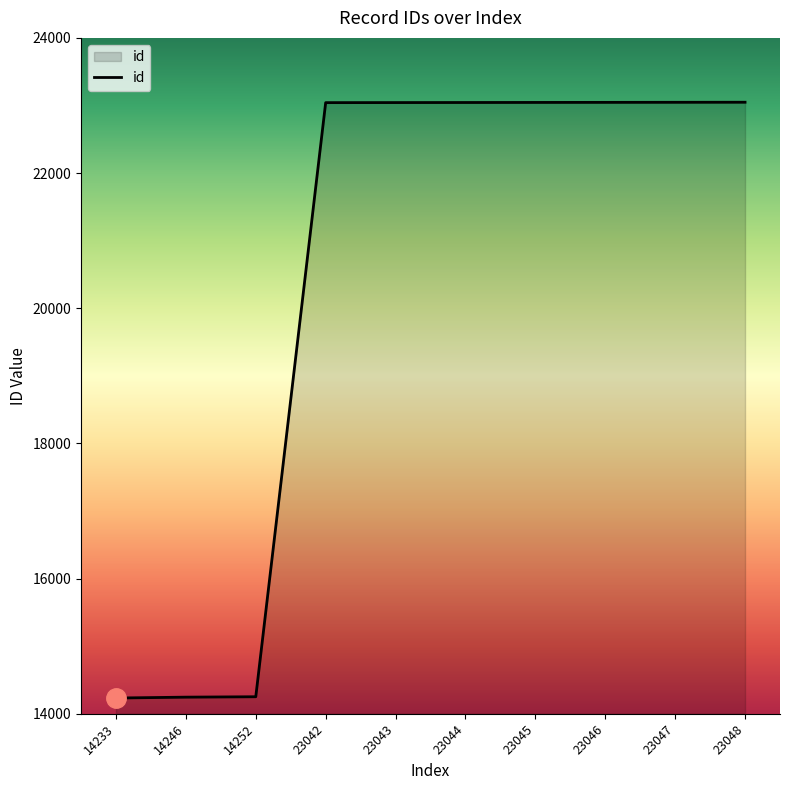

The value at 23042 is 23042. True or false?

True